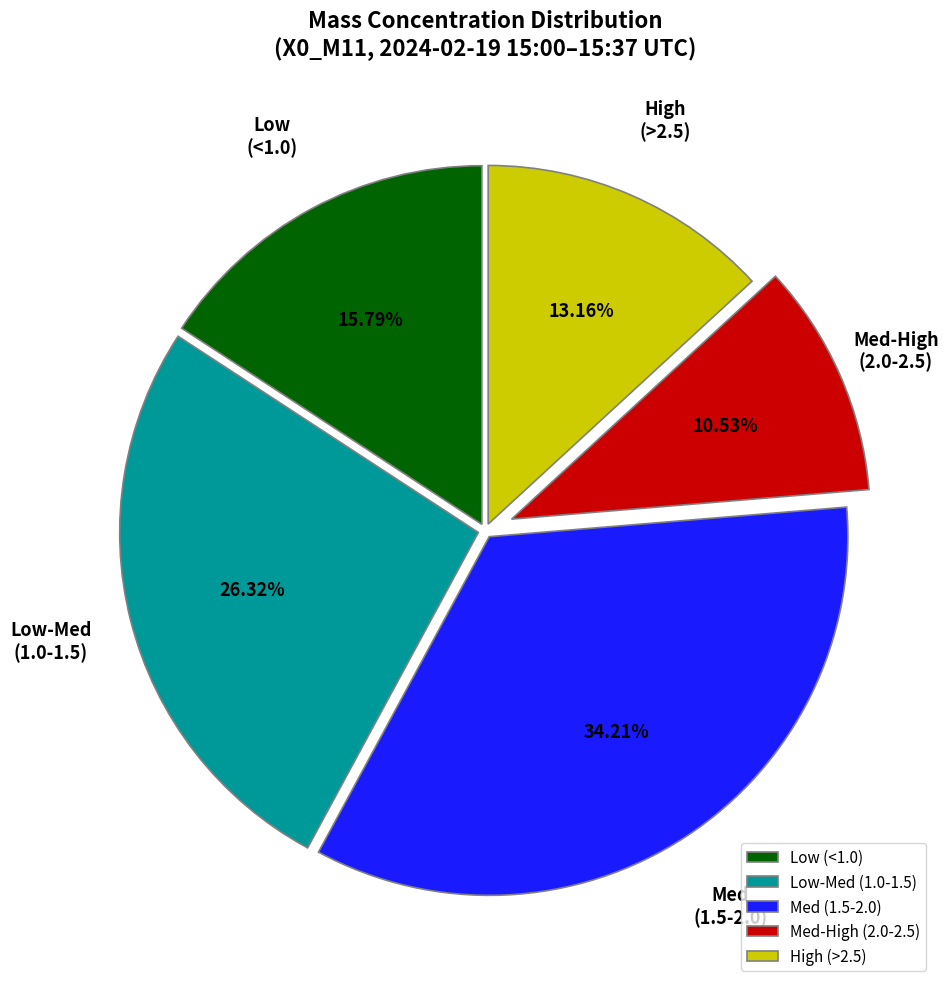

Count the number of slices in the pie.

5